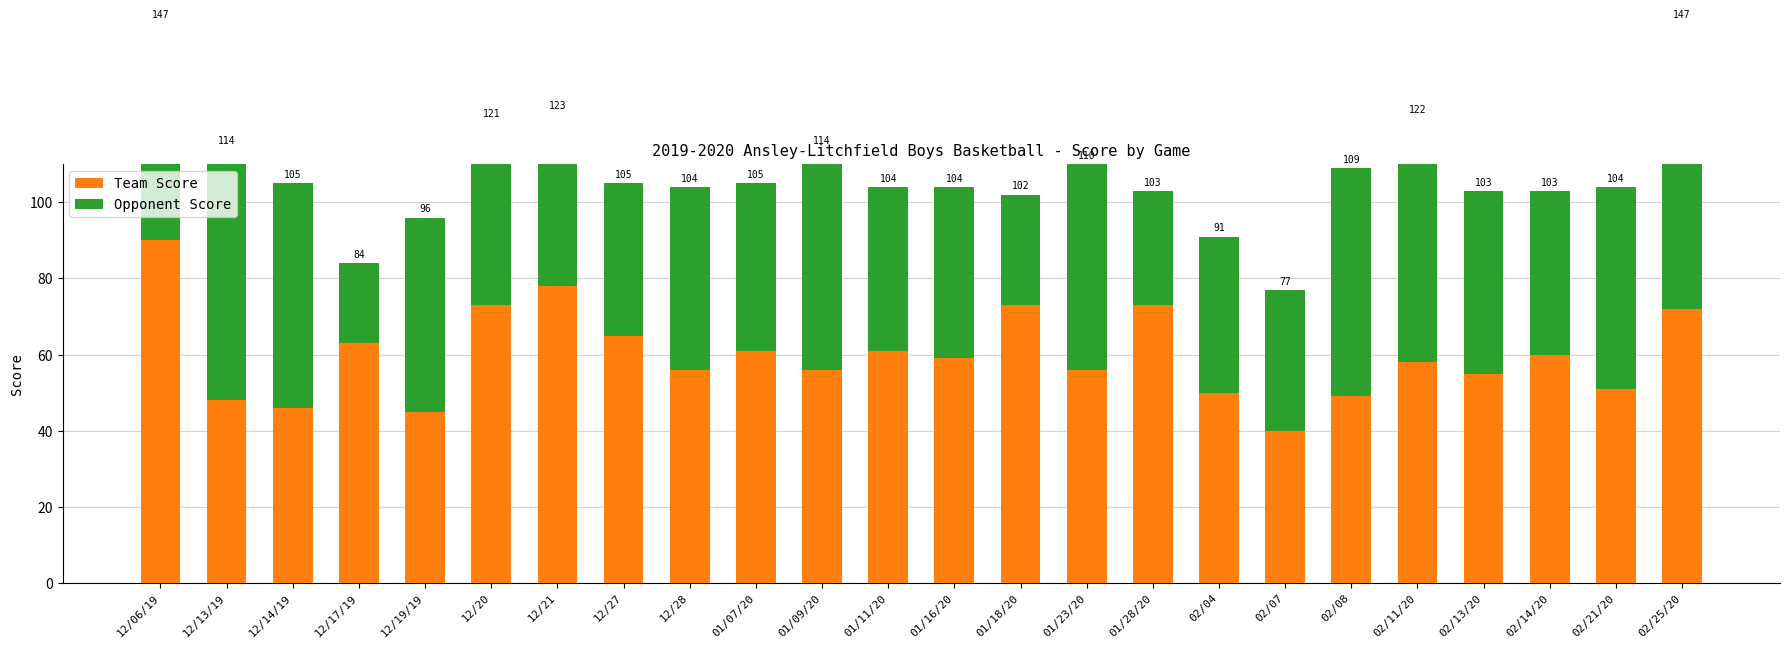

At 01/11/20, list the series in order from largest to smallest.

Team Score, Opponent Score